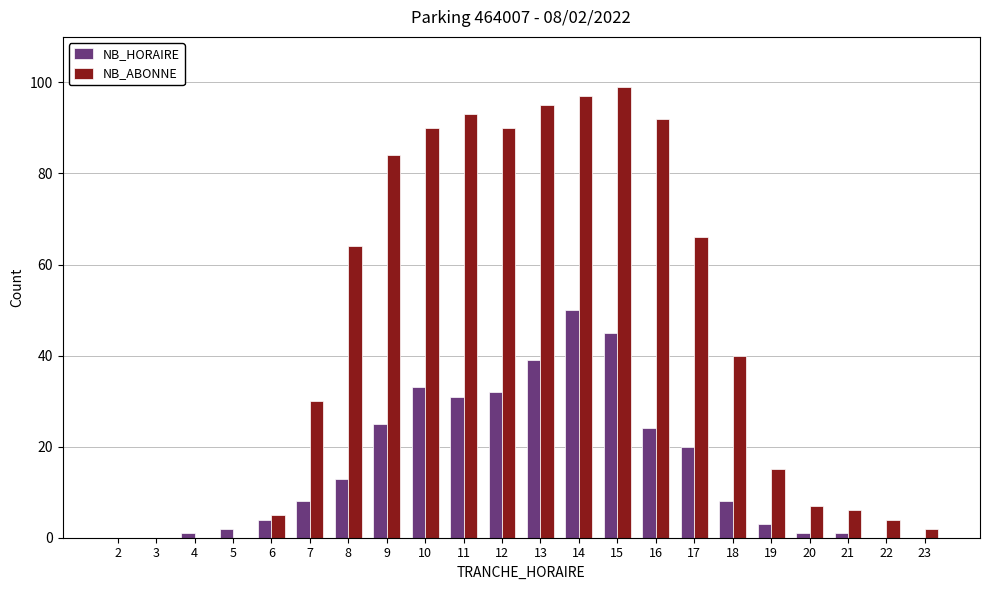

Reading left to right, extract all data points from this chart.

NB_HORAIRE: 2=0	3=0	4=1	5=2	6=4	7=8	8=13	9=25	10=33	11=31	12=32	13=39	14=50	15=45	16=24	17=20	18=8	19=3	20=1	21=1	22=0	23=0
NB_ABONNE: 2=0	3=0	4=0	5=0	6=5	7=30	8=64	9=84	10=90	11=93	12=90	13=95	14=97	15=99	16=92	17=66	18=40	19=15	20=7	21=6	22=4	23=2